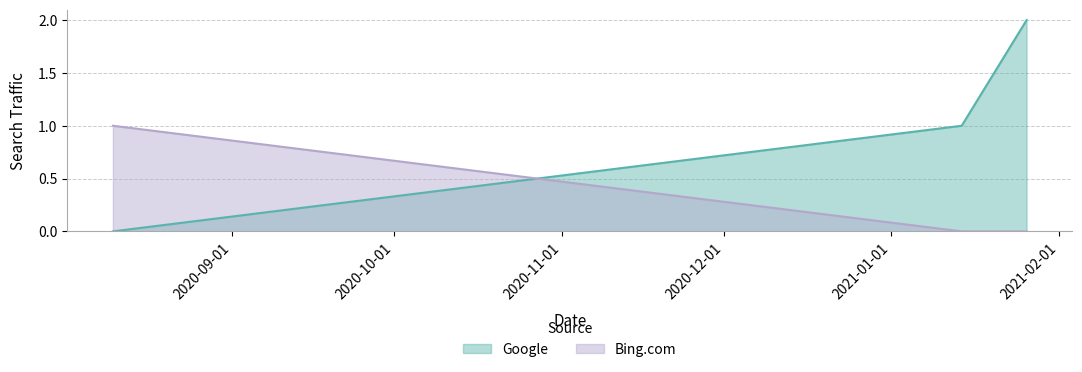

What is the maximum value shown in the chart?

2